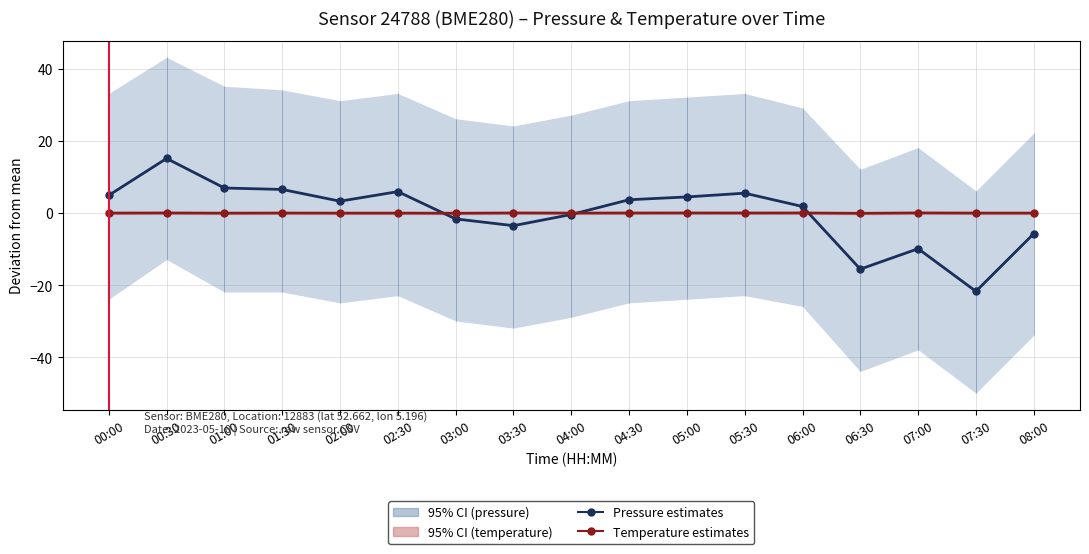

Is this an area chart (filled region under the line)?

No